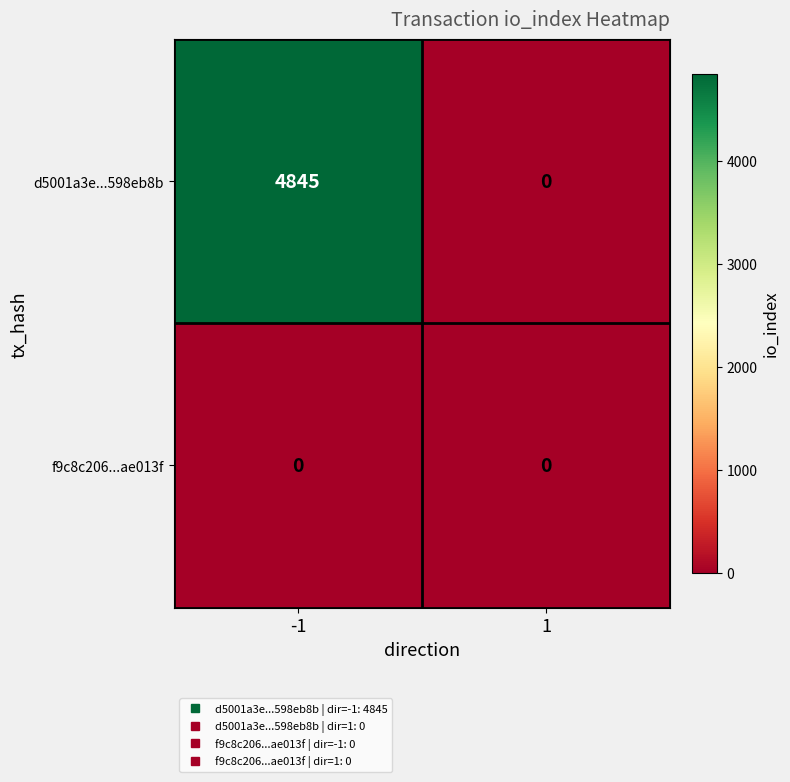

How many data points in d5001a3e...598eb8b are less than 4845?

1